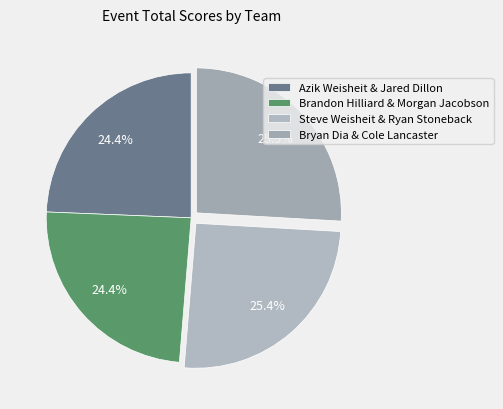

What percentage is the Bryan Dia & Cole Lancaster slice, to the nearest percent?

26%